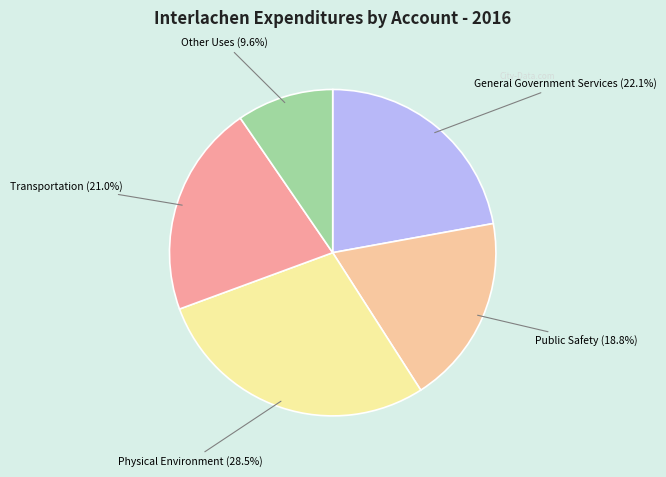

To the nearest percent, what is the average slice percentage?

20%